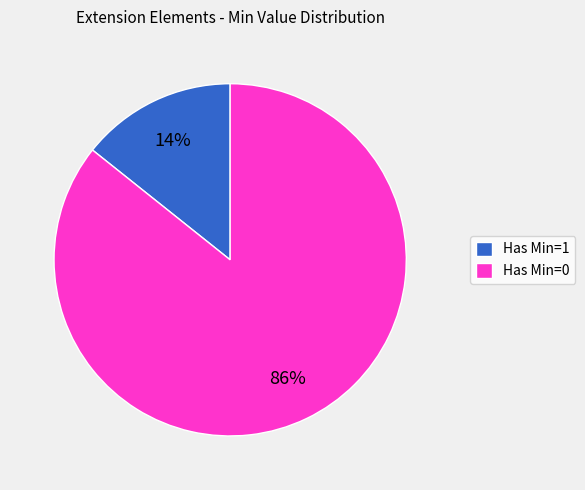

Which slice is the largest?

Has Min=0